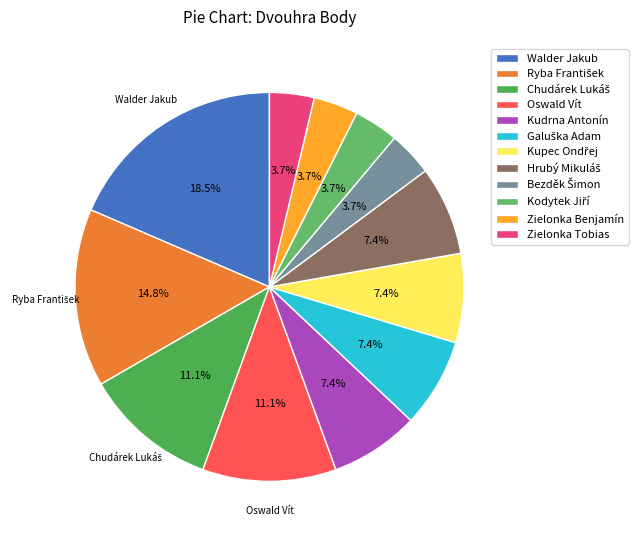

Approximately how many times larger is the value at Kupec Ondřej compared to Hrubý Mikuláš?

1.0